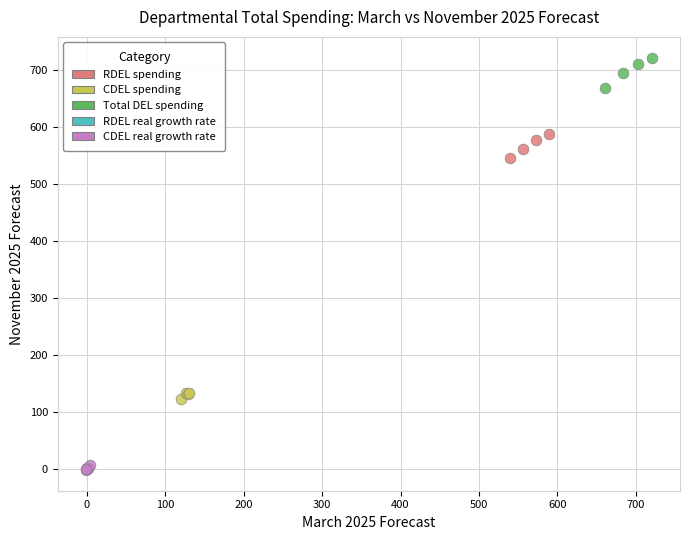

Which series contains the highest Y value?

Total DEL spending